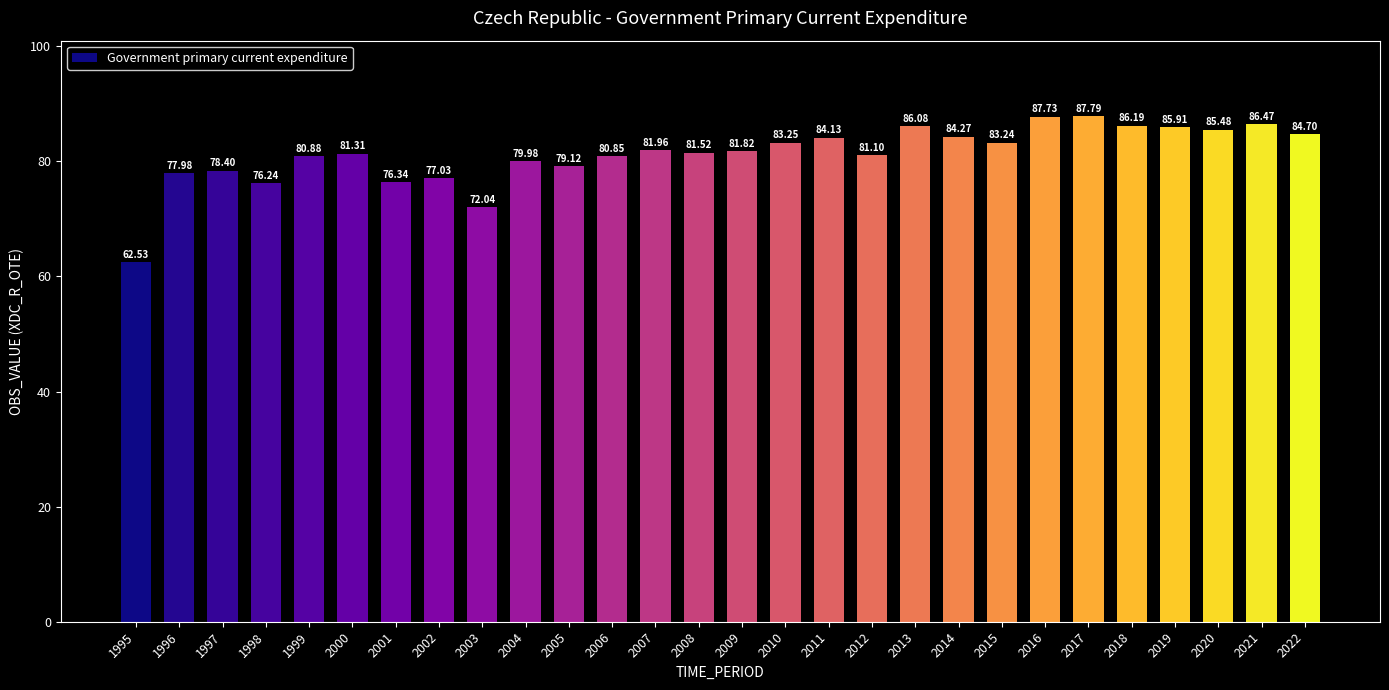

What is the sum of the values at 2009 and 2015?

165.1